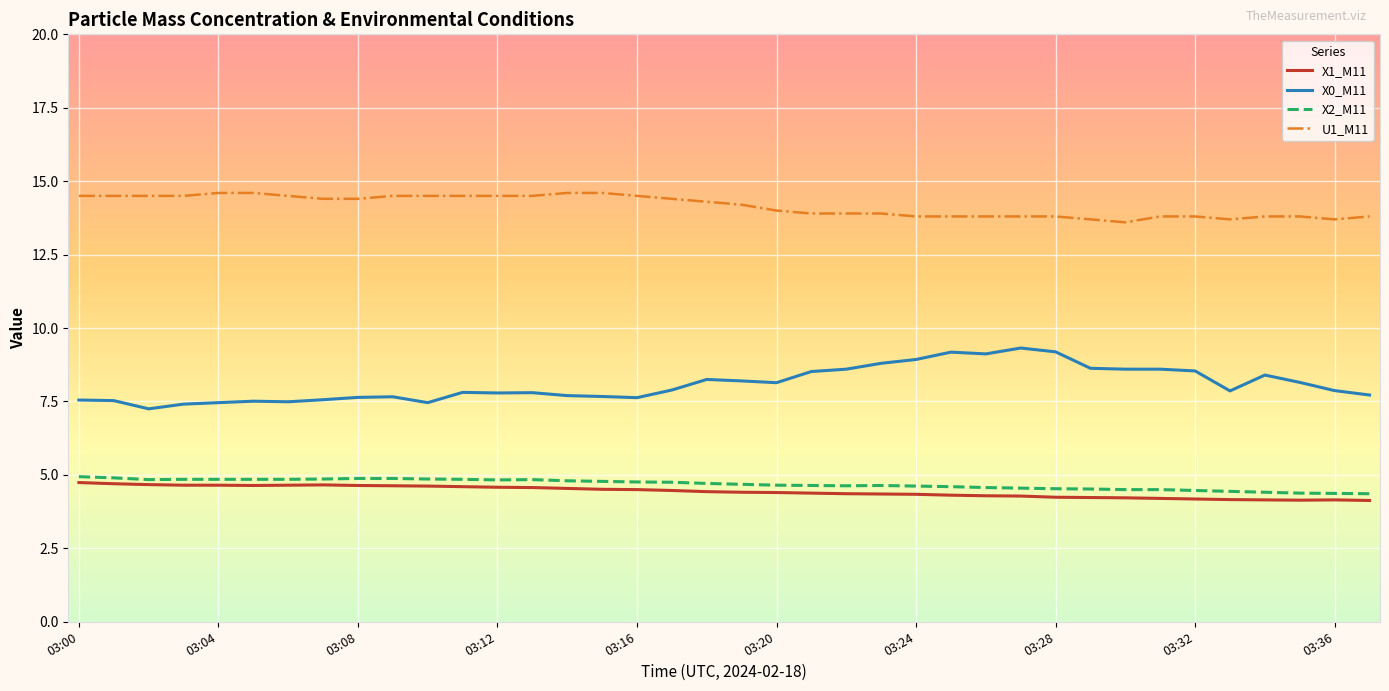

True or false: X2_M11 has more than 1 interior local peaks.

True